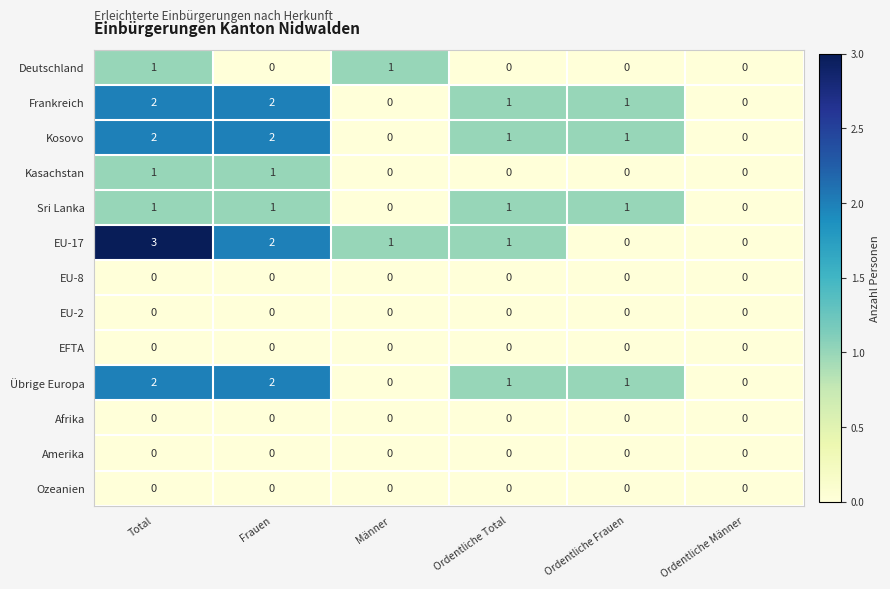

Between Ordentliche Total and Ordentliche Frauen, which series saw the biggest shift?

EU-17